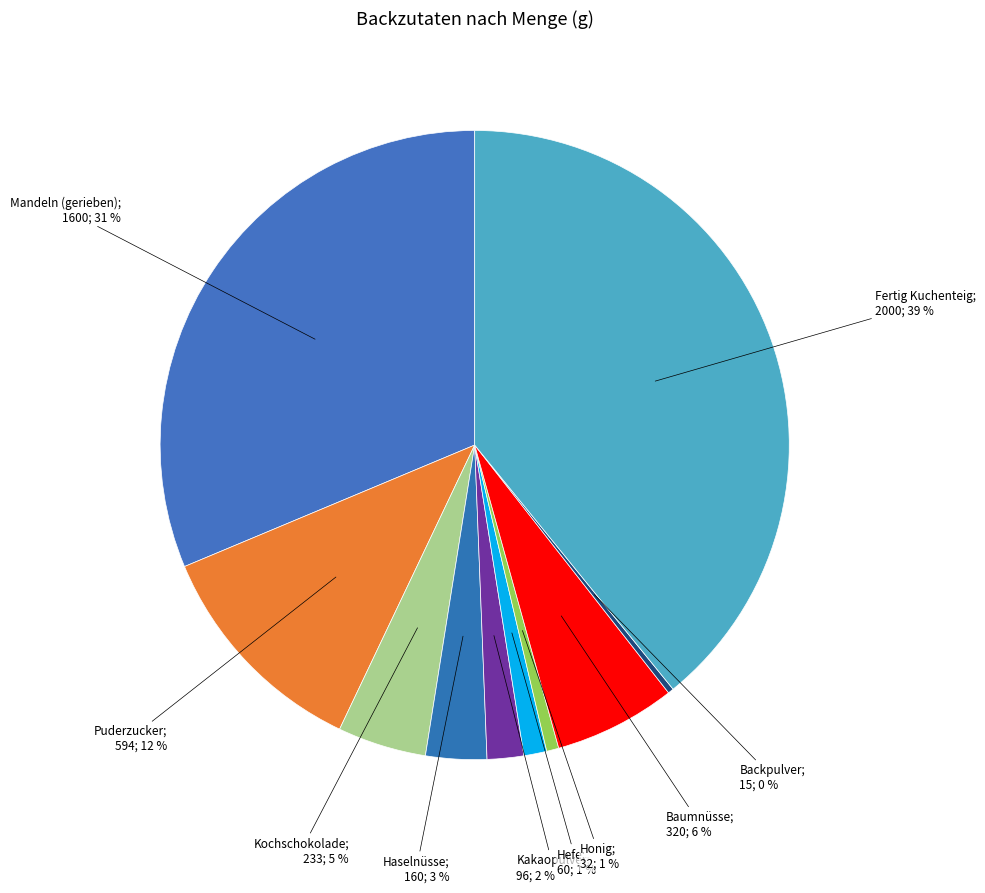

Rank the categories by value from lowest to highest.

Backpulver, Honig, Hefe, Kakaopulver, Haselnüsse, Kochschokolade, Baumnüsse, Puderzucker, Mandeln (gerieben), Fertig Kuchenteig